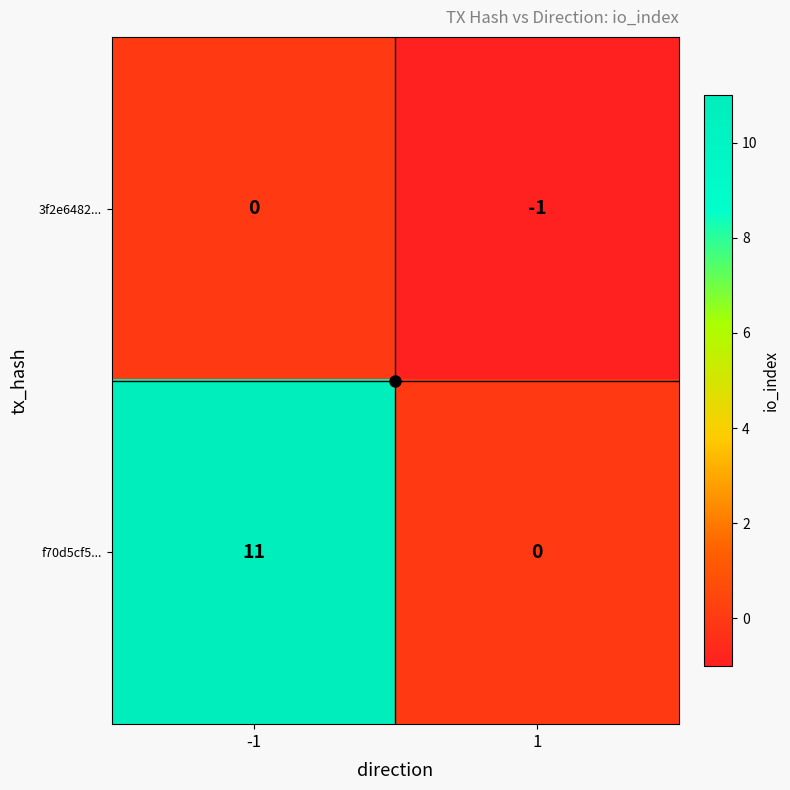

The f70d5cf5... series shows 3 at -1. True or false?

False